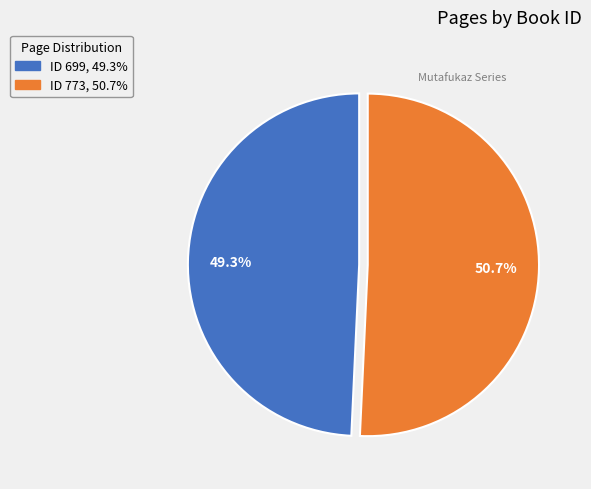

Is there any slice that represents more than half of the pie?

Yes